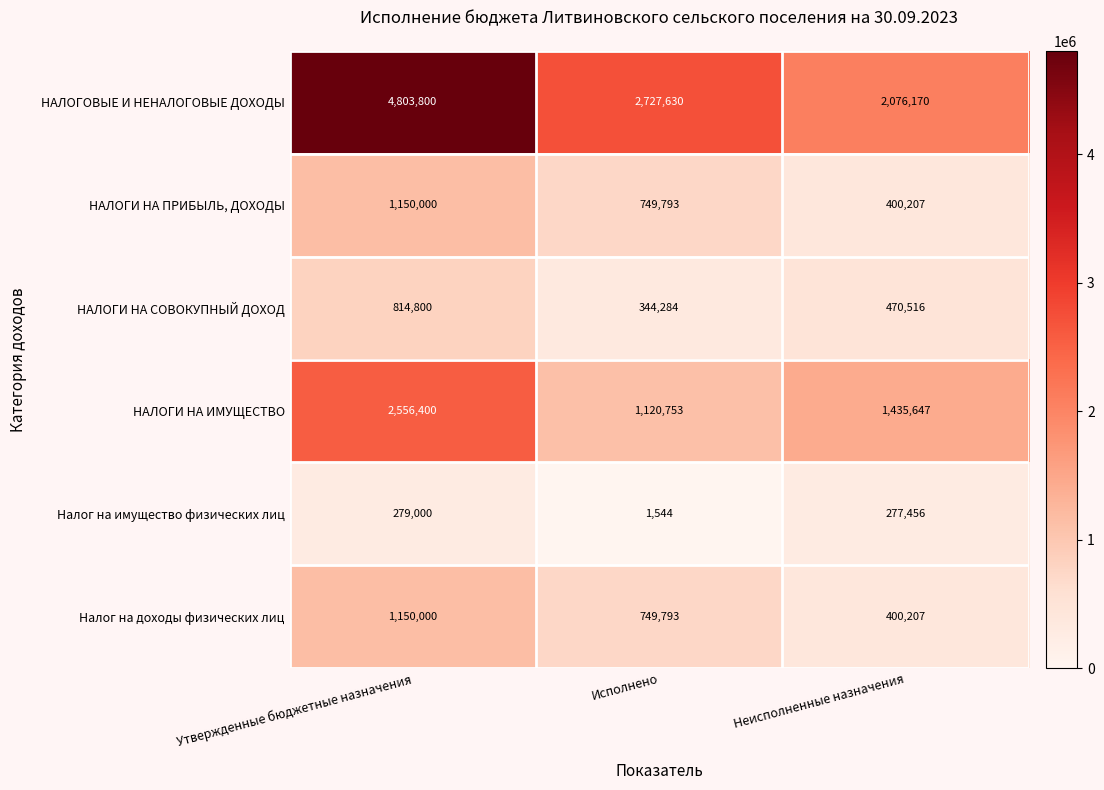

How many values in the Налог на доходы физических лиц series are below 749793?

1